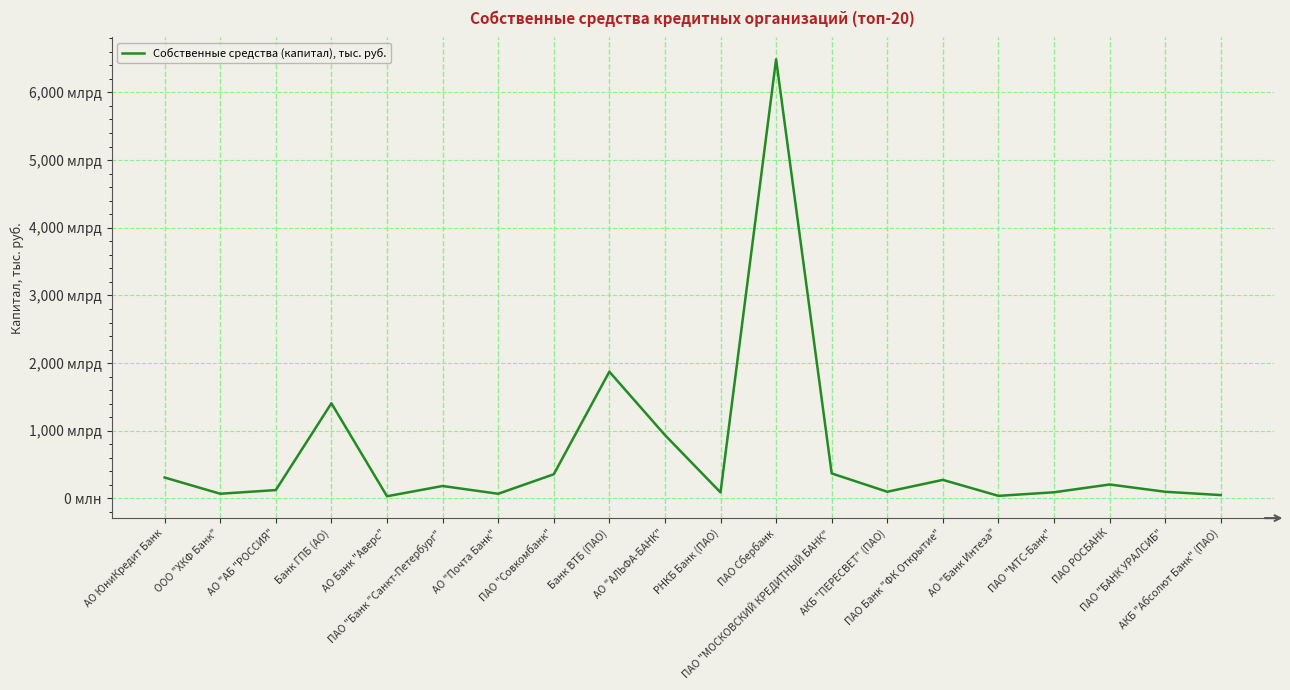

True or false: there are more than 0 points higher than both neighbors.

True